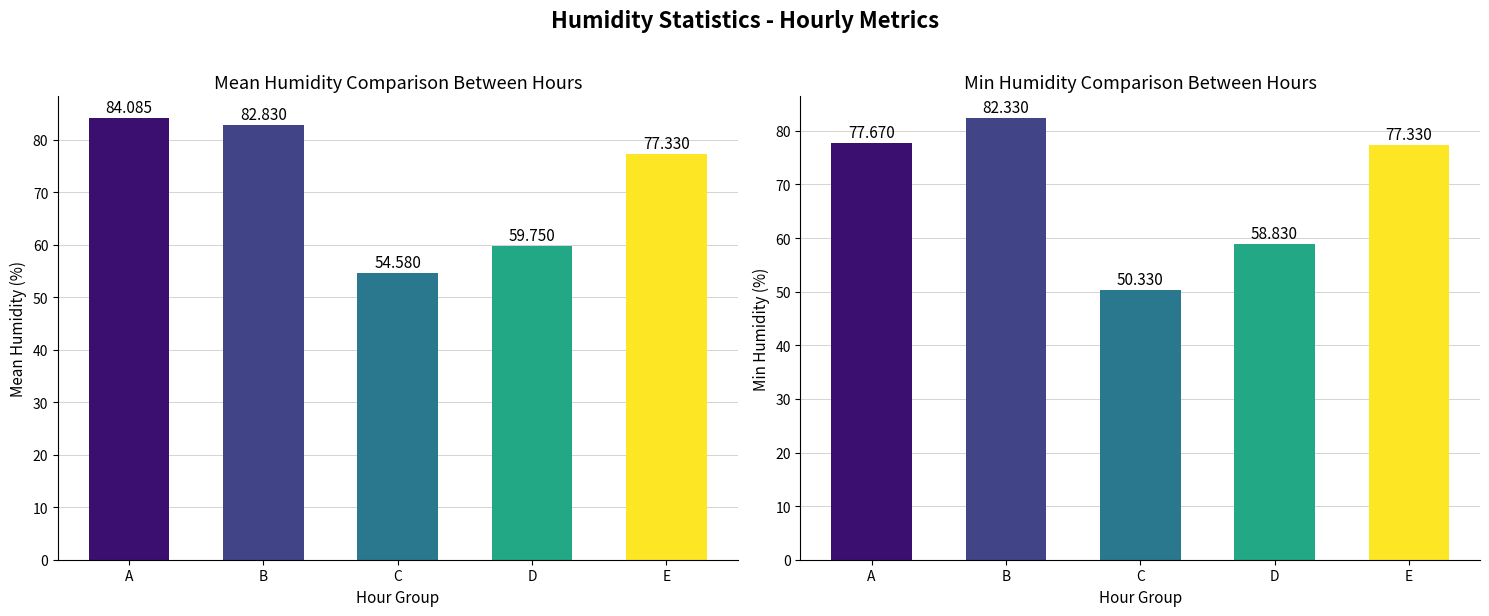

The value of Mean Humidity at 13:00 is 129.9. True or false?

False